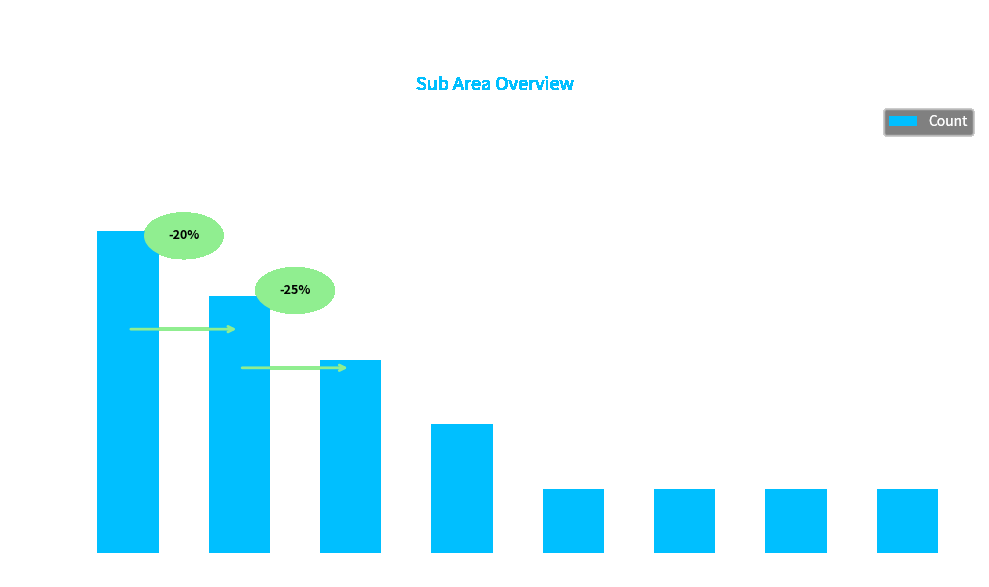

True or false: the data shows 2 at SWEEPING.

False